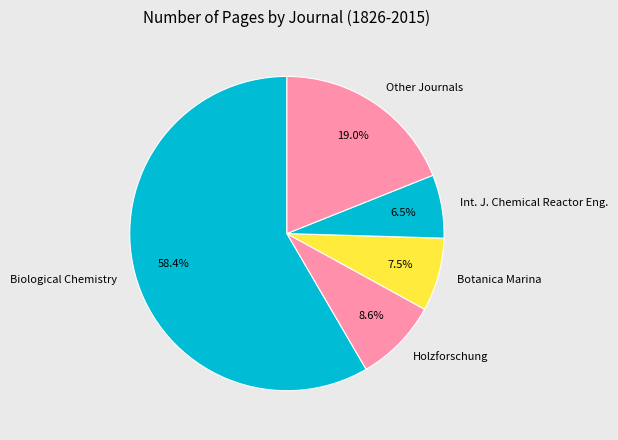

What is the largest slice in the pie chart?

Biological Chemistry